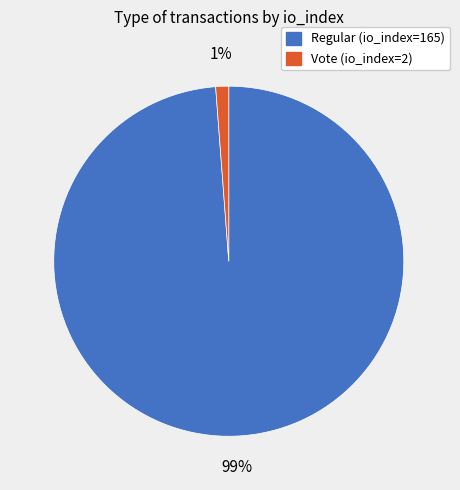

Which has a higher value, Regular (io_index=165) or Vote (io_index=2)?

Regular (io_index=165)